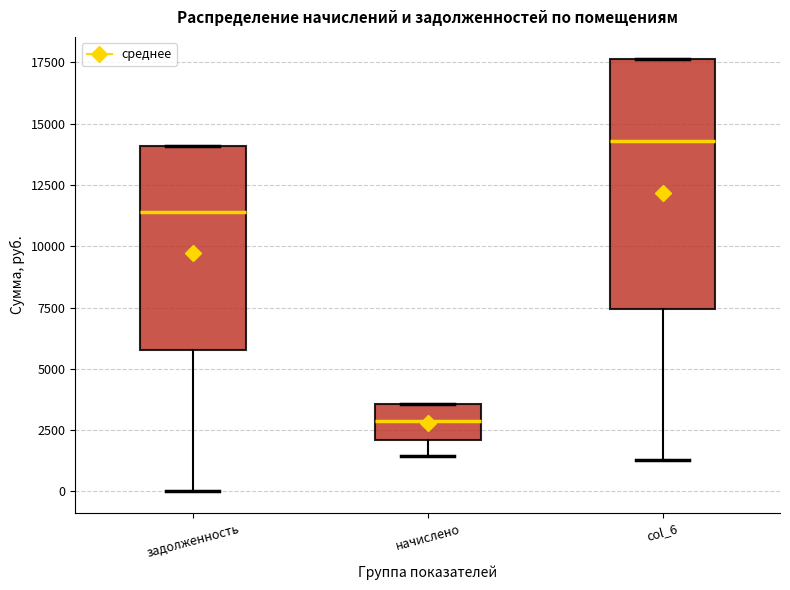

Comparing the boxes themselves (not the whiskers), which one is the tallest?

col_6